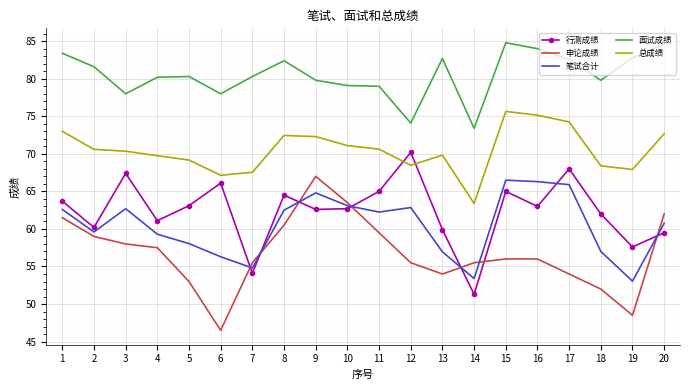

Is the value of 笔试合计 at 9 greater than the value of 行测成绩 at 10?

Yes